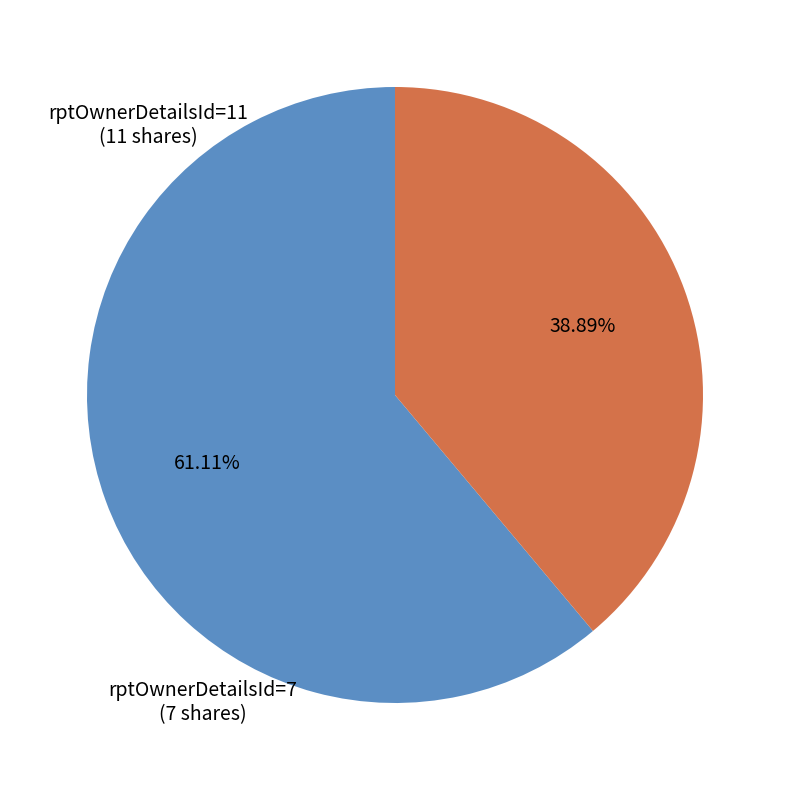

Rank the categories by value from highest to lowest.

rptOwnerDetailsId=11, rptOwnerDetailsId=7